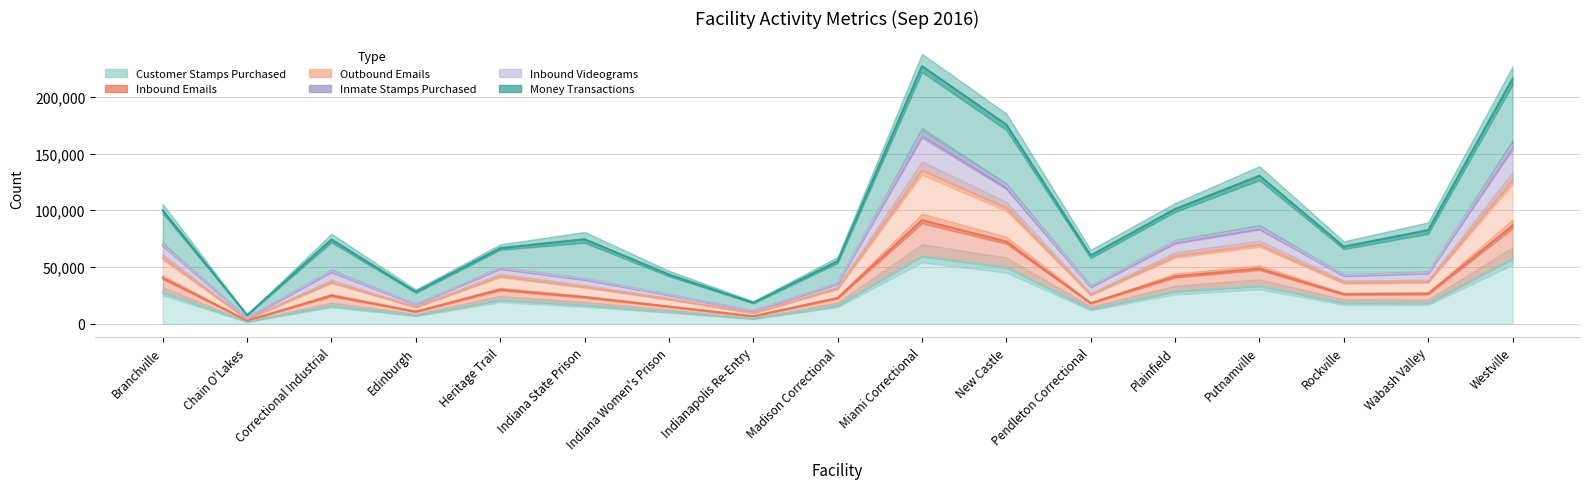

At which label does Customer Stamps Purchased reach its minimum?

Chain O'Lakes